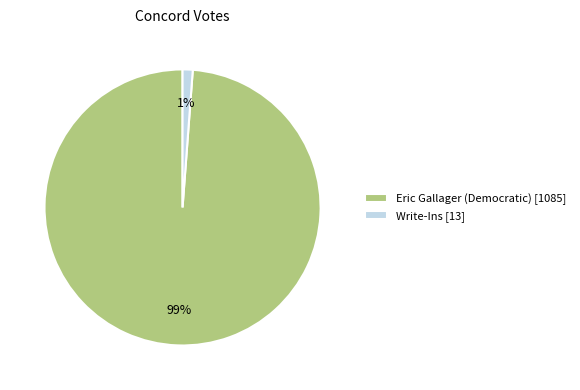

Is the sum of Write-Ins and Eric Gallager (Democratic) greater than half?

Yes